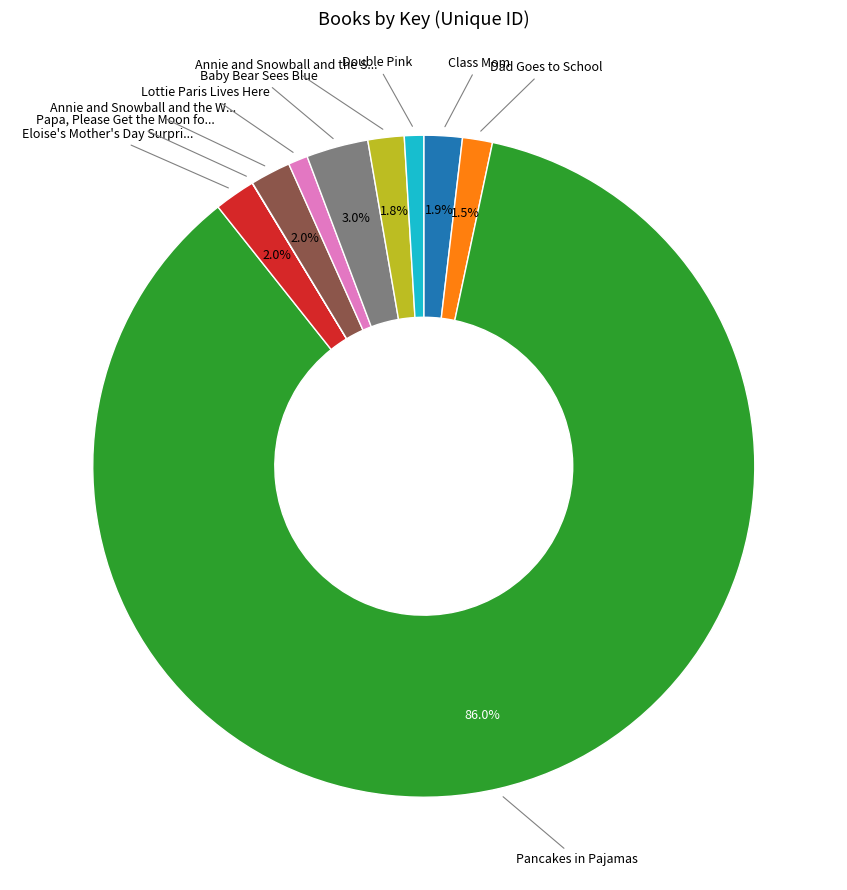

Does any single category account for the majority?

Yes